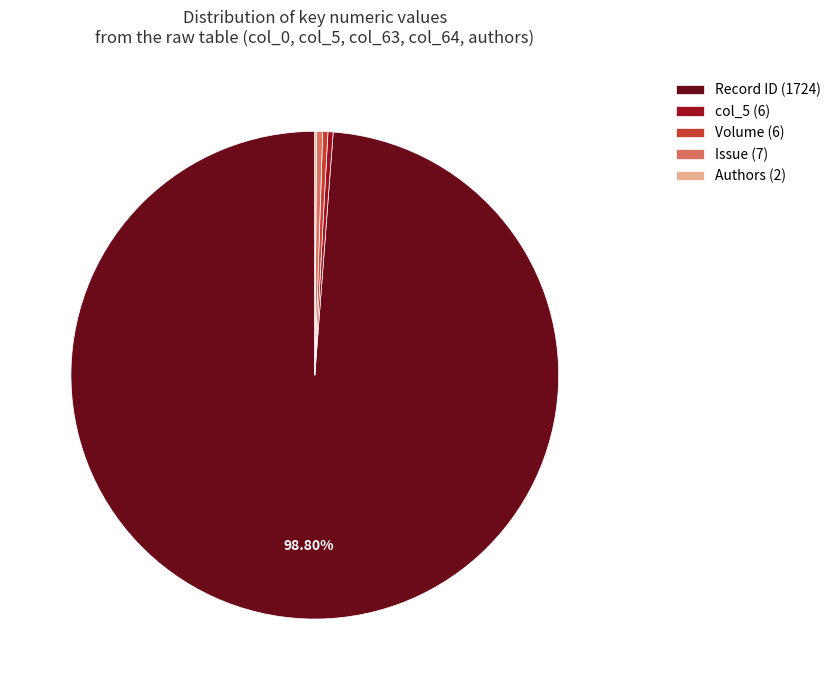

Is the sum of Issue (7) and Volume (6) greater than half?

No